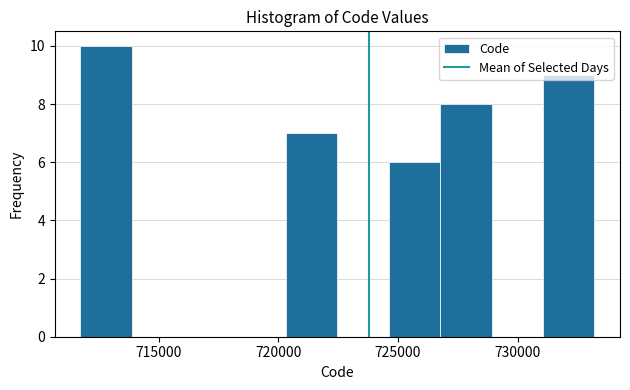

Reading left to right, list every bar in this chart as the range it spans on the x-axis followed by its height. Neither the bar edges nor the heights are printed on the chart, so give them approximately, as read against the axes.

711500 to 714000: 10
714000 to 716000: 0
716000 to 718000: 0
718000 to 720500: 0
720500 to 722500: 7
722500 to 724500: 0
724500 to 727000: 6
727000 to 729000: 8
729000 to 731000: 0
731000 to 733000: 9